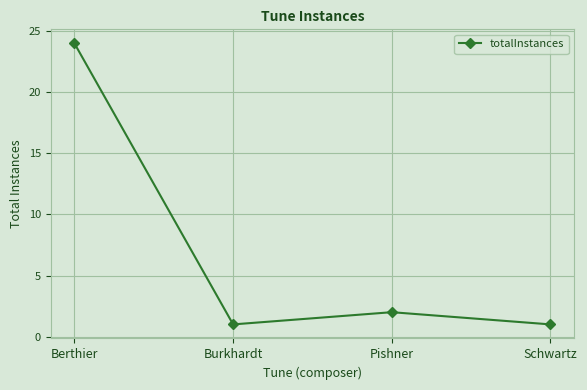

Reading left to right, transcribe all the data shown in this chart.

Berthier=24	Burkhardt=1	Pishner=2	Schwartz=1